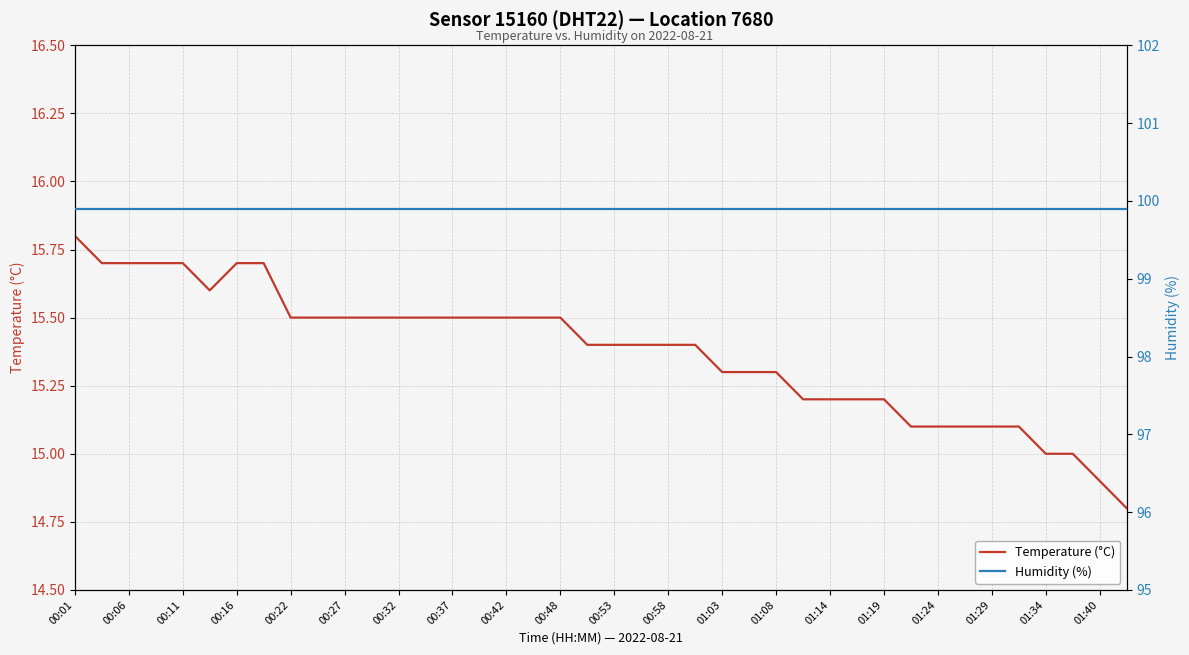

What is the maximum value for Humidity (%)?

99.9